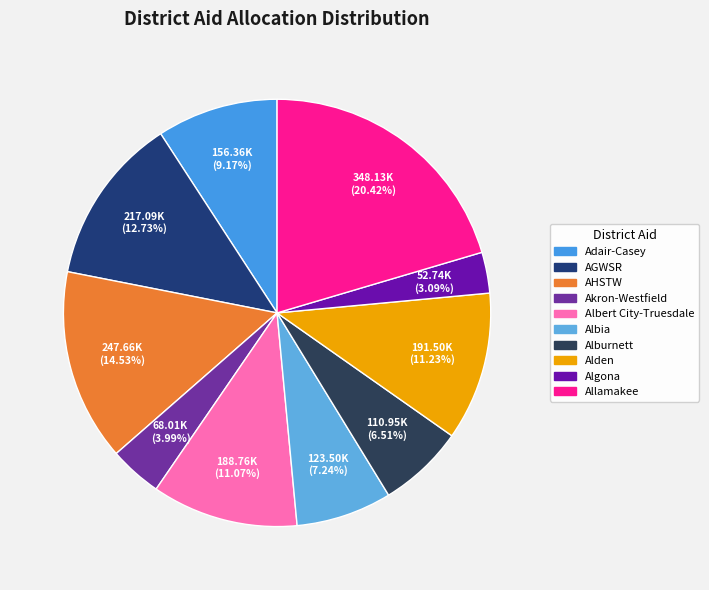

What percentage is NOT represented by Allamakee?

79.6%